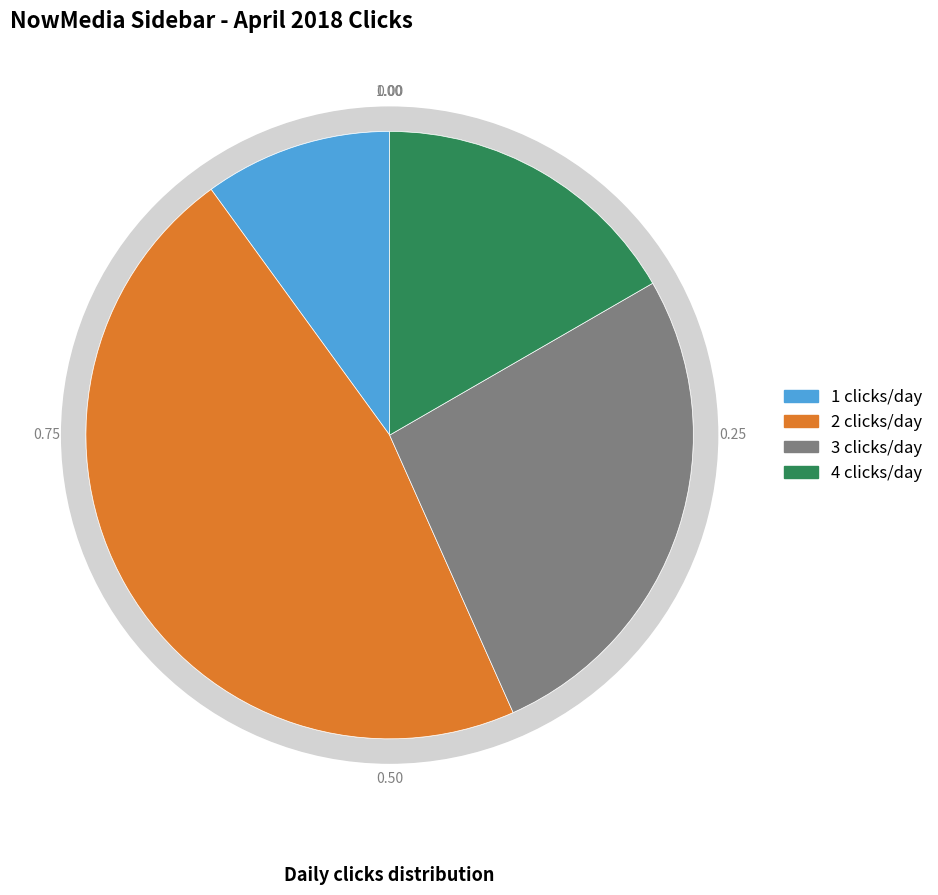

Is it true that 4/2/18 is 1% of the pie?

False